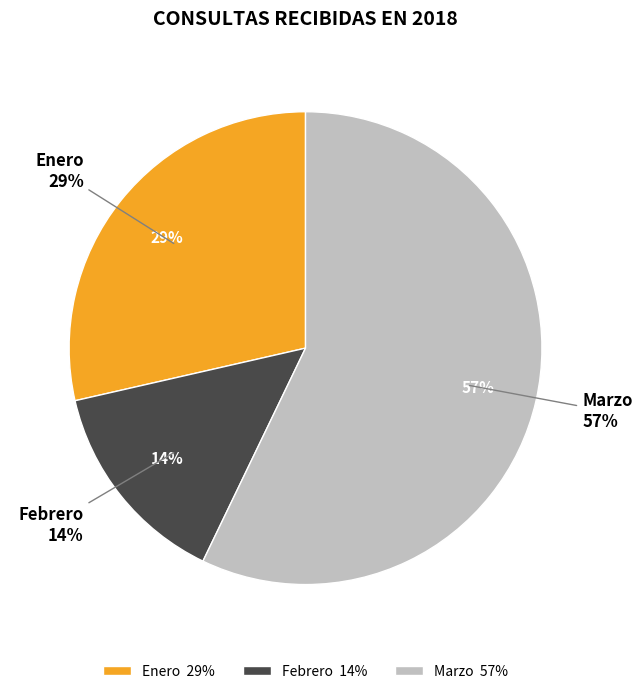

Which category has the smallest portion of the pie?

Febrero